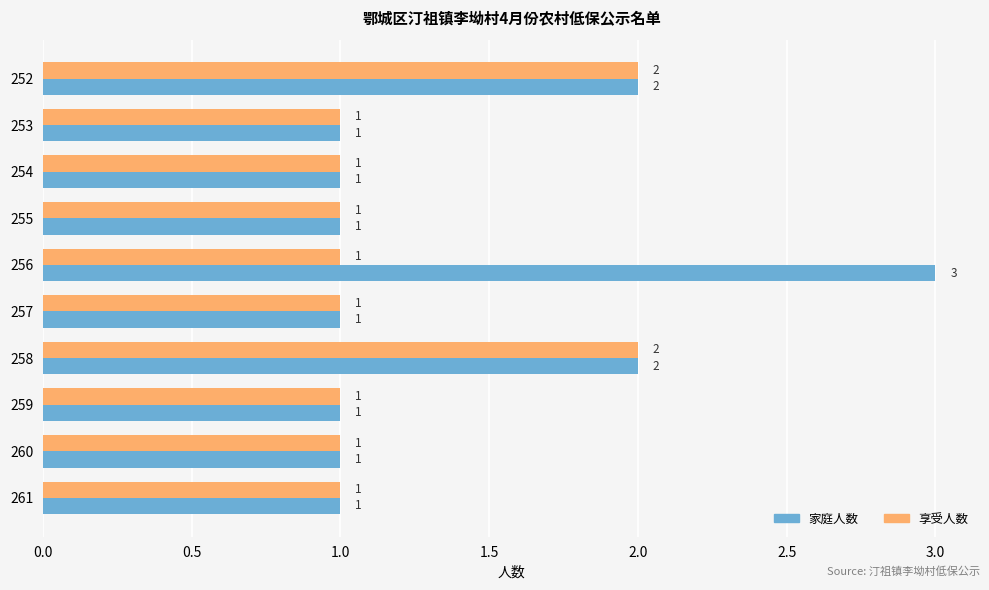

What is the maximum value shown in the chart?

3